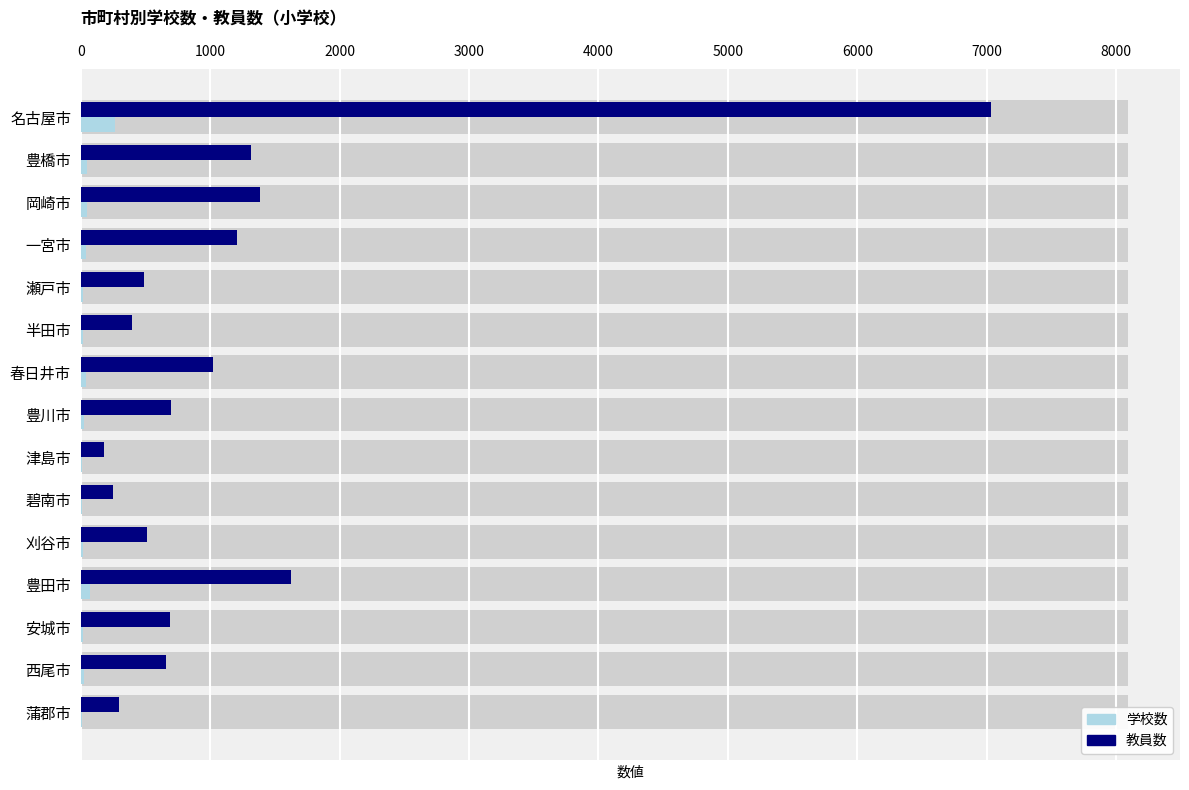

What is the difference between the highest and lowest values at 豊橋市?

1262